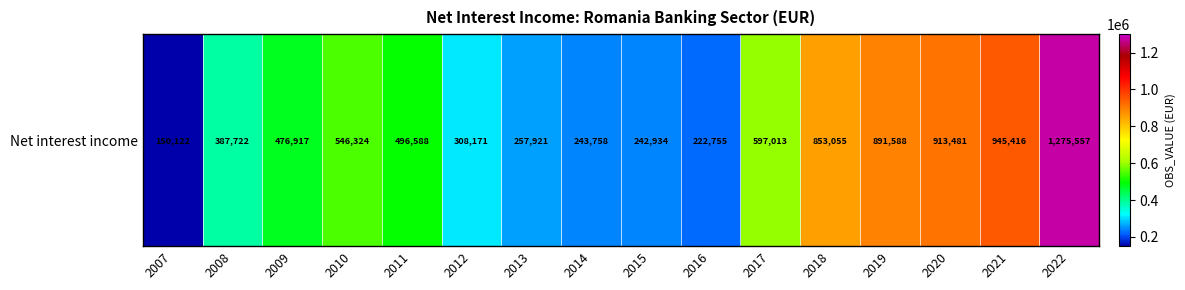

Reading left to right, extract all data points from this chart.

150122	387722	476917	546324	496588	308171	257921	243758	242934	222755	597013	853055	891588	913481	945416	1275557